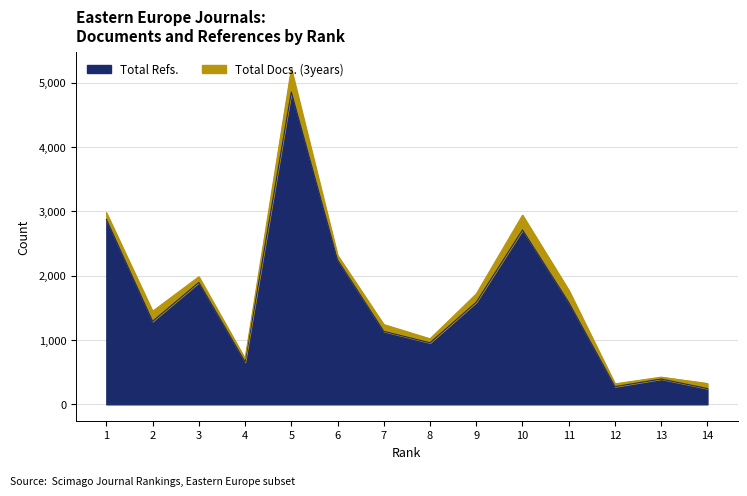

The chart shows a value of 2874 at 1. True or false?

True